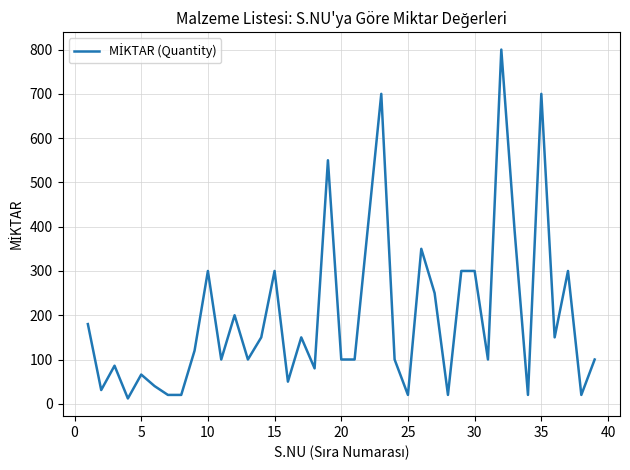

What is the greatest value displayed?

800